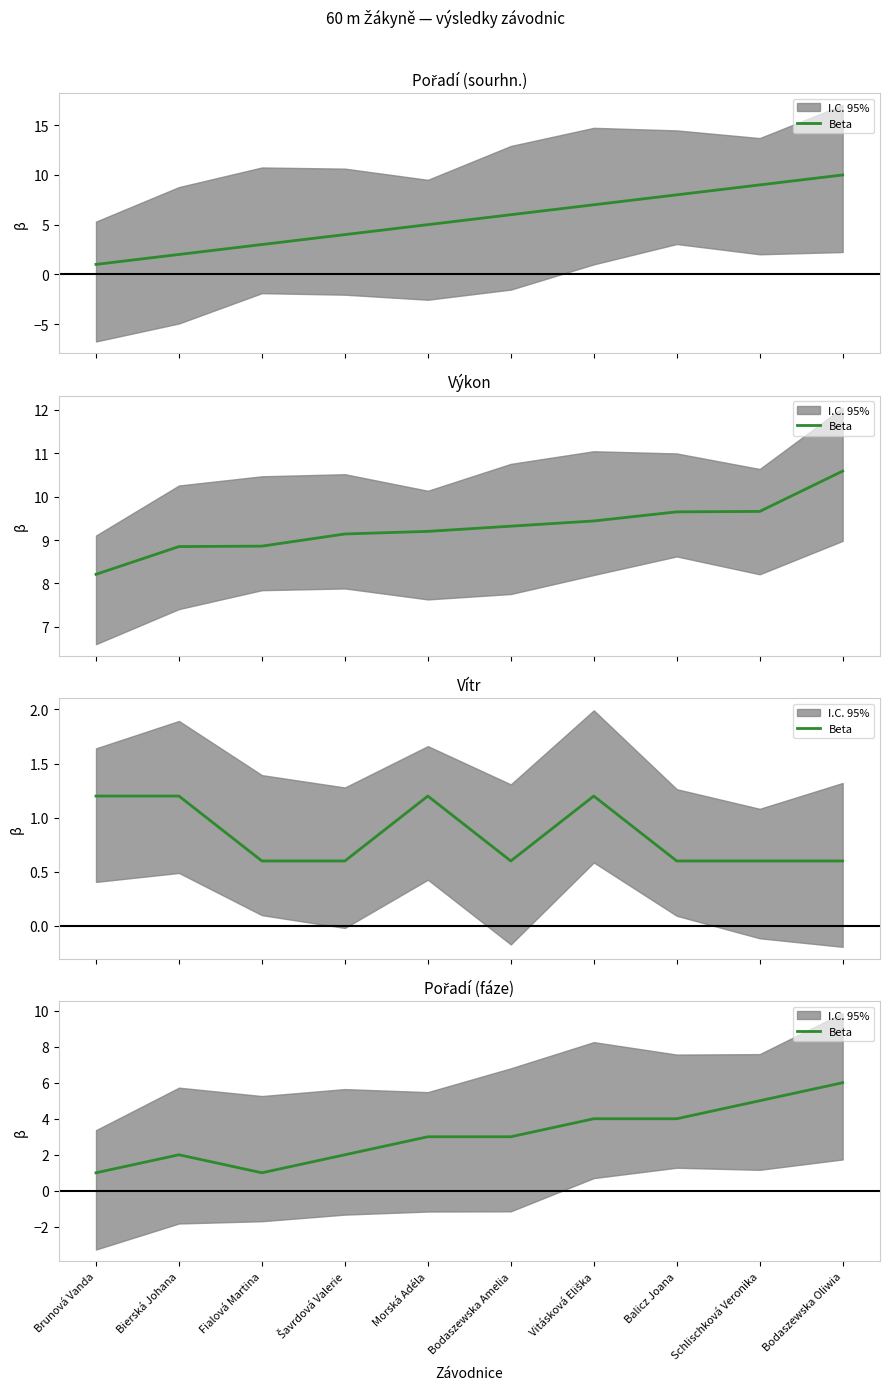

List the labels in order of value, smallest first.

Brunová Vanda, Fialová Martina, Bierská Johana, Šavrdová Valerie, Morská Adéla, Bodaszewska Amelia, Vitásková Eliška, Balicz Joana, Schlischková Veronika, Bodaszewska Oliwia